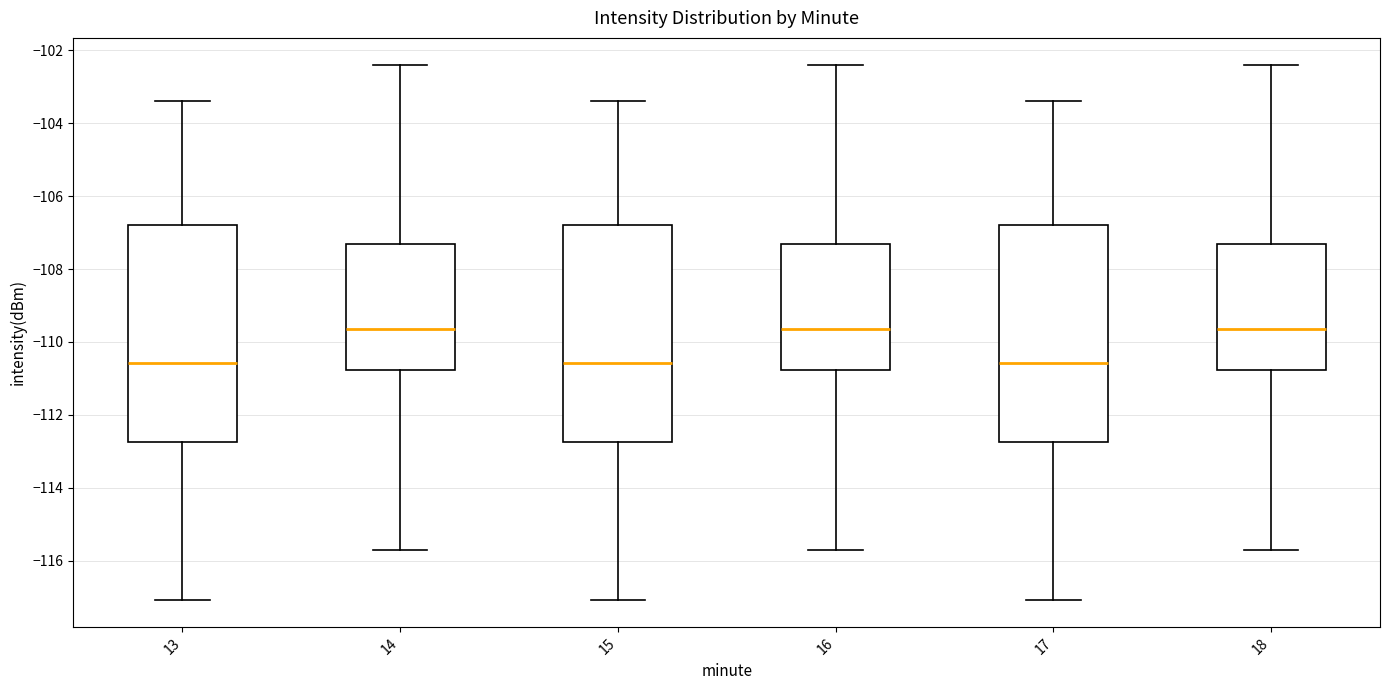

Reading left to right, read every box against the y-axis: the position of its median line, the range the box covers, and the ends of its whiskers. The values are not printed on the chart, so give them approximately, as read against the axis.

13: median -110.6, box -112.8 to -106.8, whiskers -117.0 to -103.4
14: median -109.6, box -110.8 to -107.4, whiskers -115.8 to -102.4
15: median -110.6, box -112.8 to -106.8, whiskers -117.0 to -103.4
16: median -109.6, box -110.8 to -107.4, whiskers -115.8 to -102.4
17: median -110.6, box -112.8 to -106.8, whiskers -117.0 to -103.4
18: median -109.6, box -110.8 to -107.4, whiskers -115.8 to -102.4